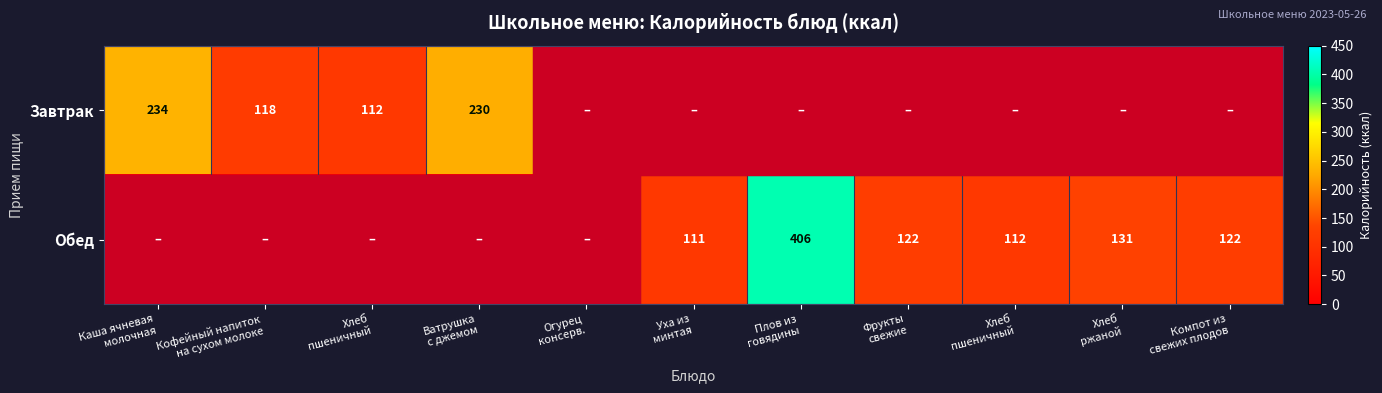

What is the total value across all series at Кофейный напиток
на сухом молоке?

118